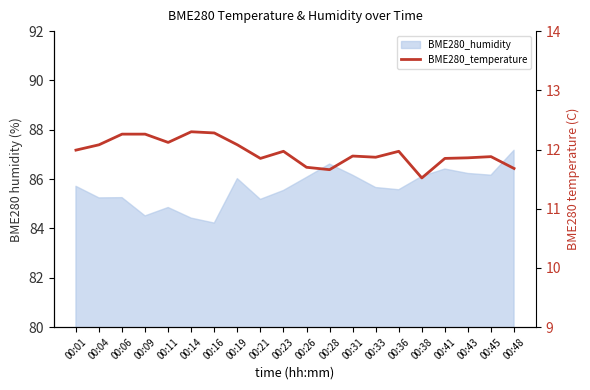

At which category does the chart reach its minimum across all series?

00:38